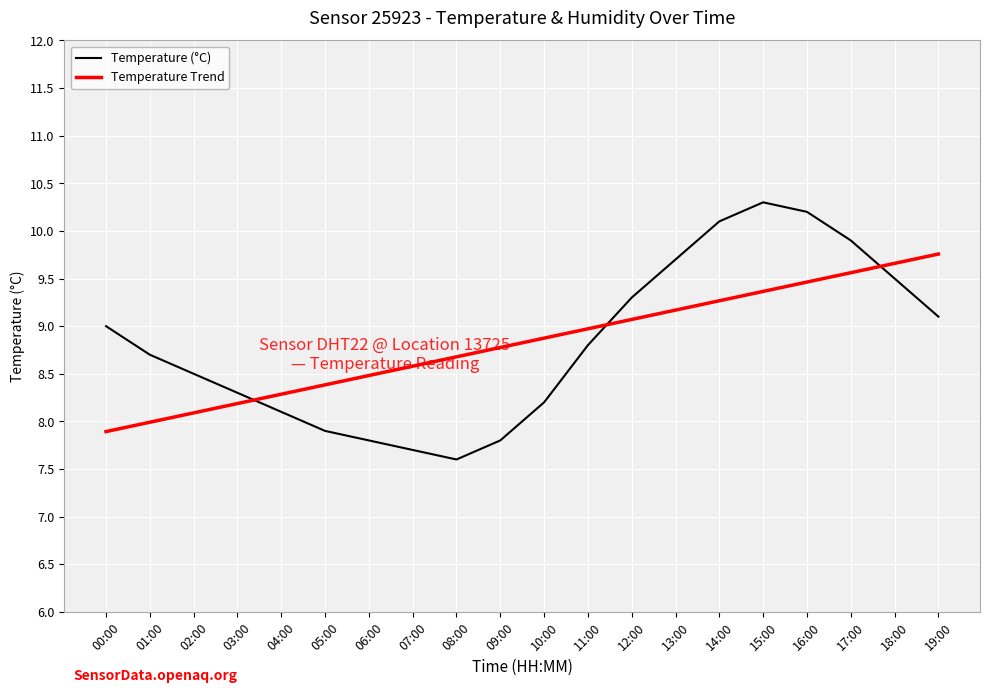

Is it true that Temperature (°C) equals 2.4 at 12:00?

False